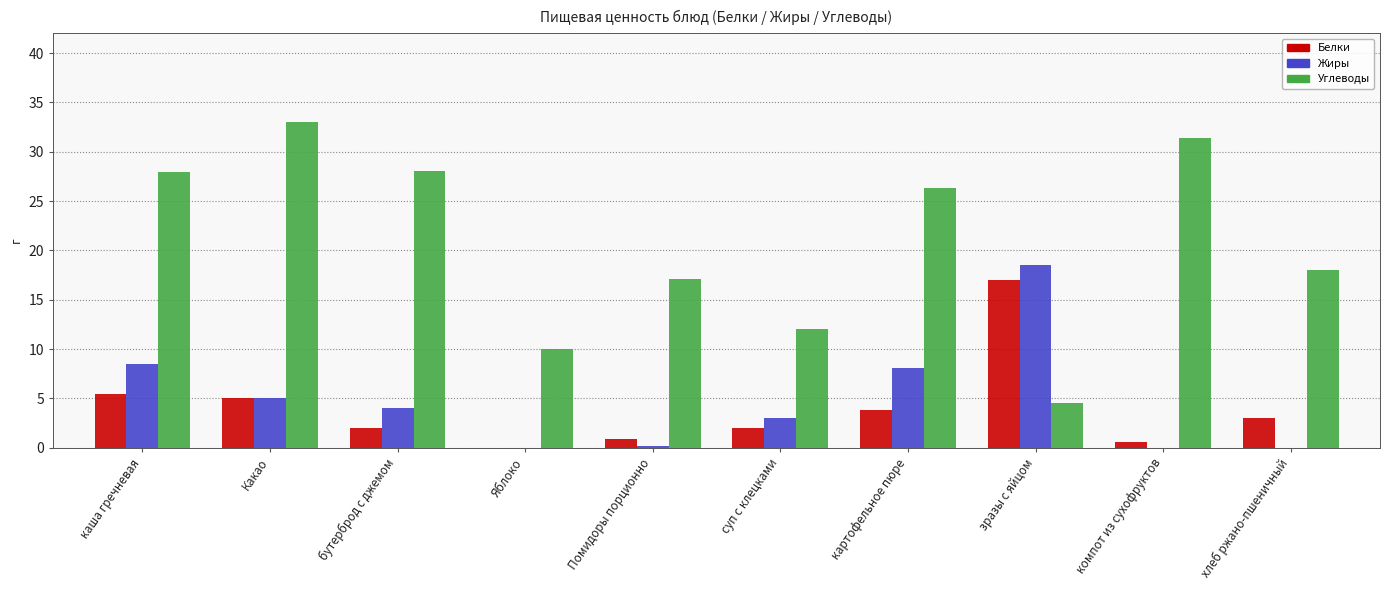

Which series changed the most between бутерброд с джемом and Яблоко?

Углеводы